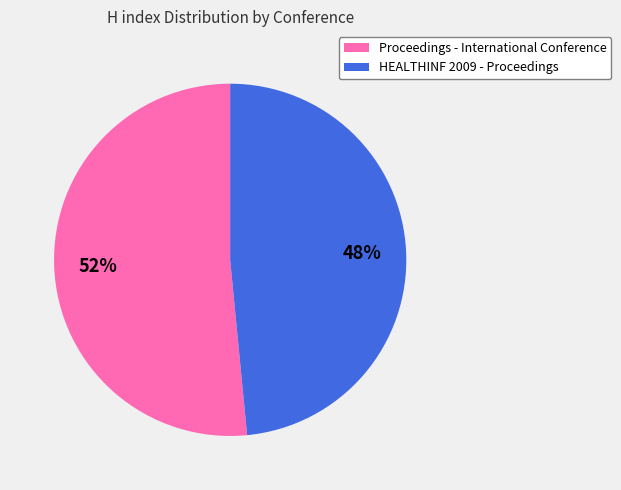

Does Proceedings - International Conference account for over 50% of the chart?

Yes